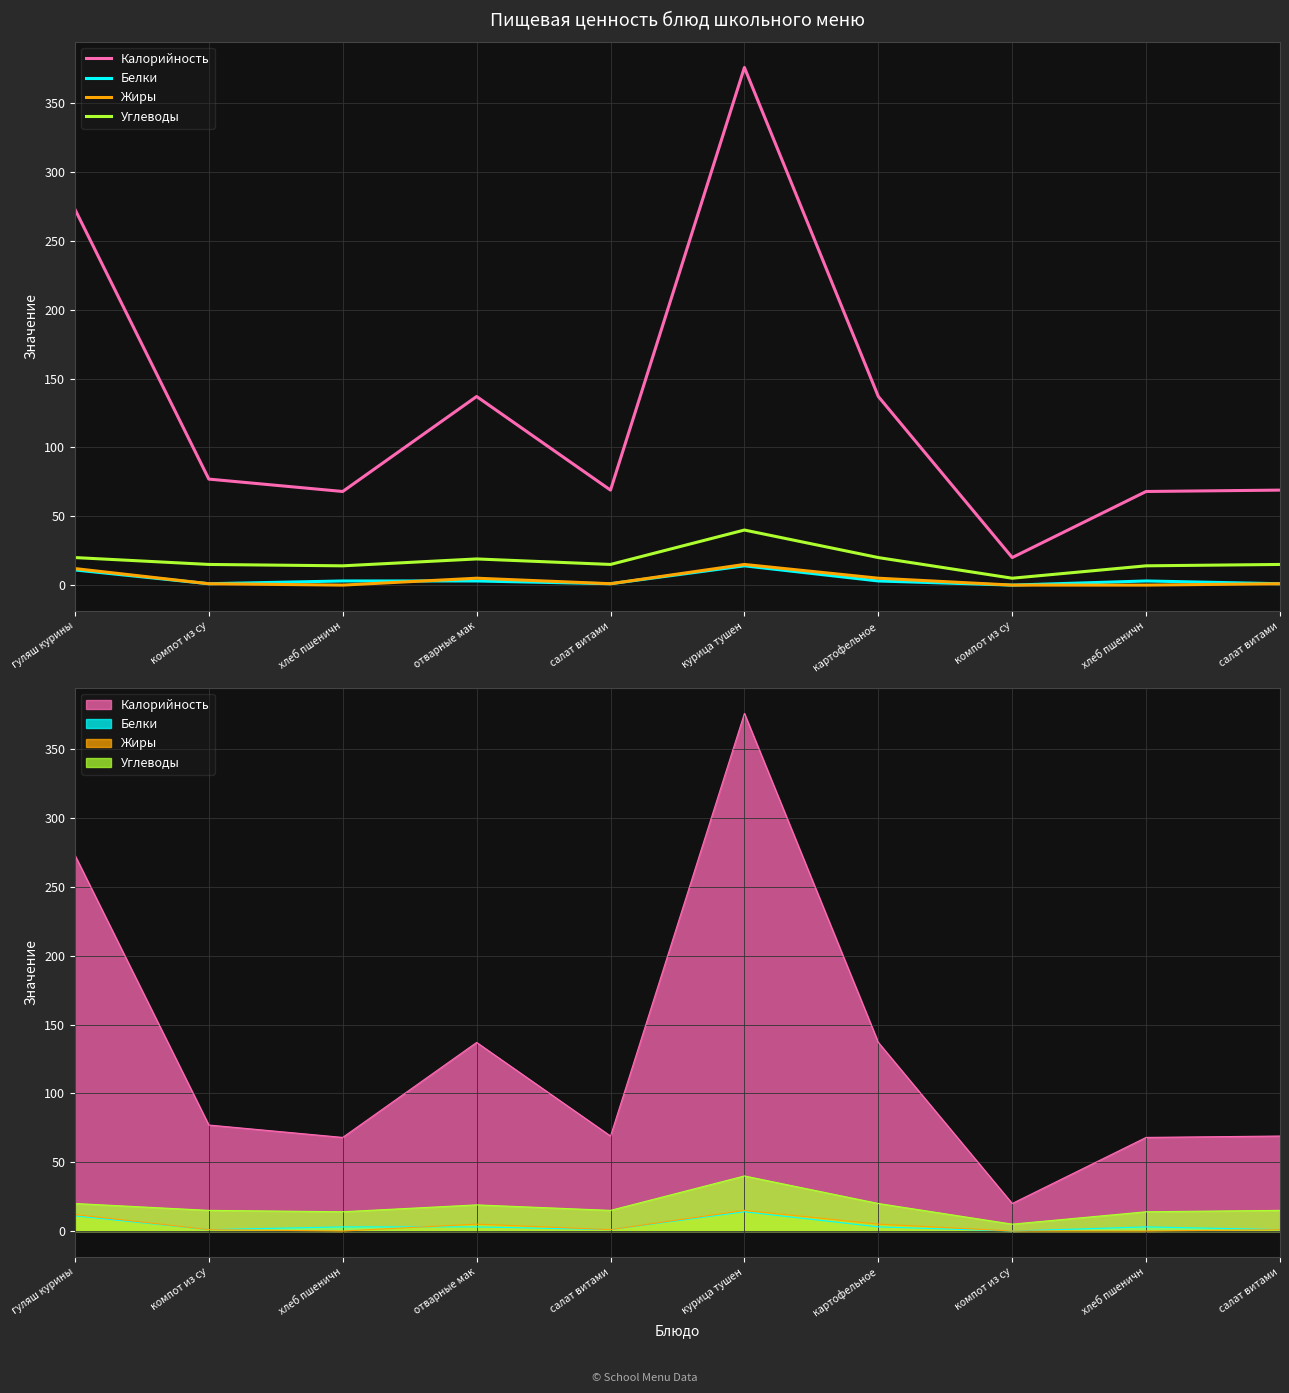

Where is the first local maximum for Калорийность?

отварные мак